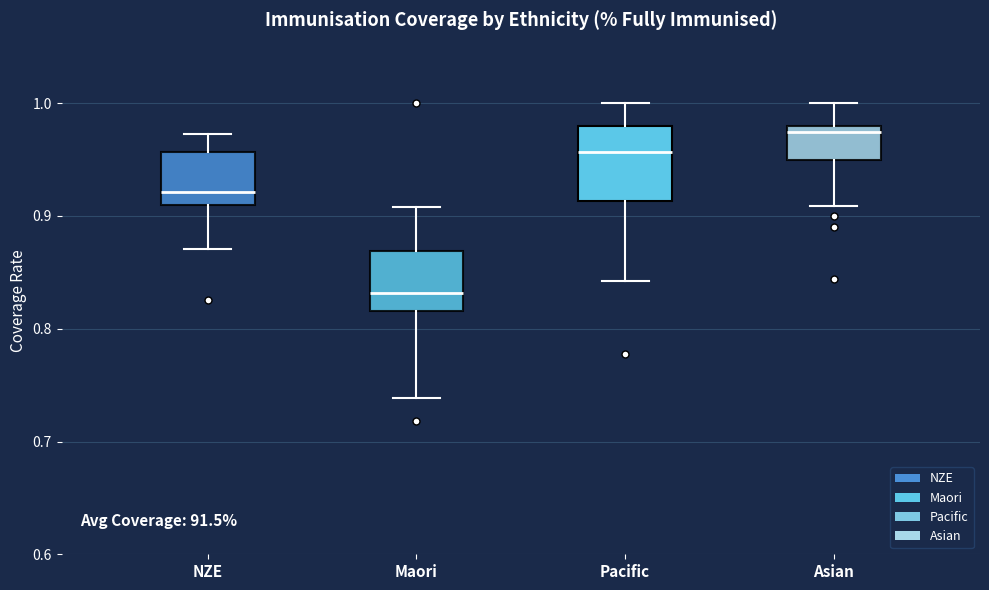

Reading left to right, transcribe this box plot: for each box, give where its median line is, the range the box spans, and where its two whiskers end, as read against the y-axis. The values are not printed on the chart, so give them approximately, as read against the axis.

NZE: median 0.92, box 0.91 to 0.96, whiskers 0.87 to 0.97
Maori: median 0.83, box 0.82 to 0.87, whiskers 0.74 to 0.91
Pacific: median 0.96, box 0.91 to 0.98, whiskers 0.84 to 1.00
Asian: median 0.97, box 0.95 to 0.98, whiskers 0.91 to 1.00